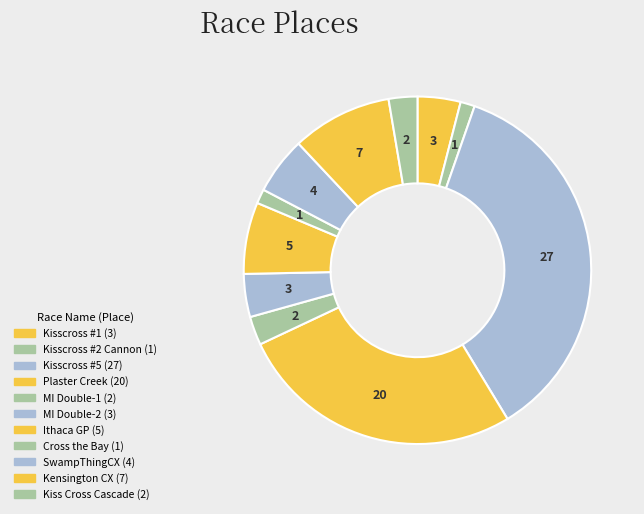

To the nearest percent, what is the difference between the largest and smallest slice percentages?

35%